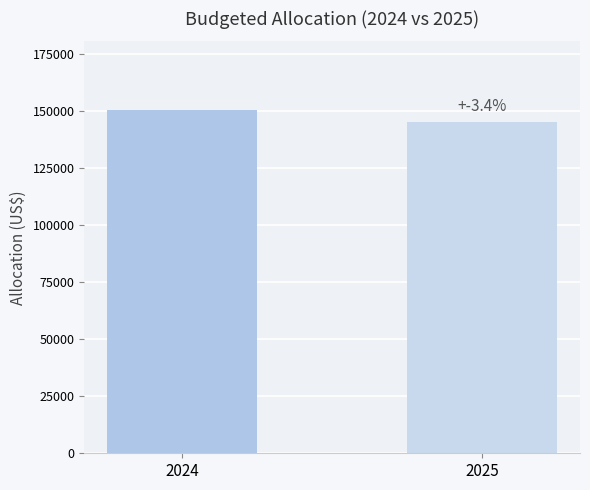

Reading left to right, list all the values displayed in this chart.

2024=150320.0	2025=145170.0